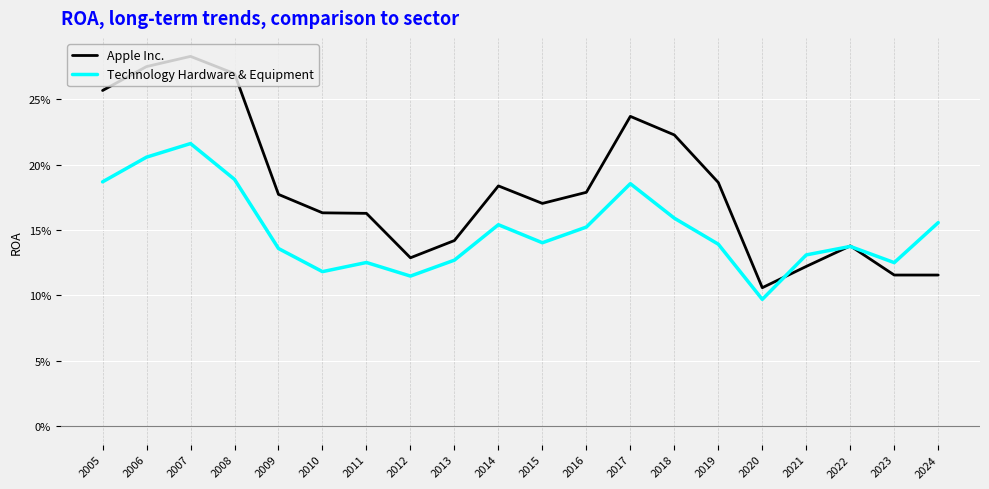

True or false: Apple Inc. has a value of 0.1 at 2013.

True